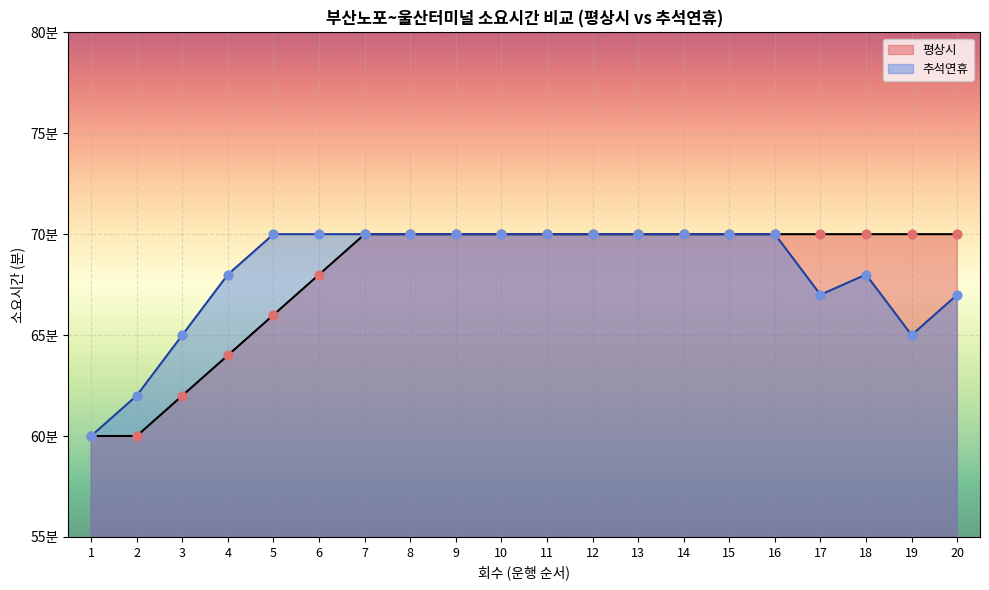

Which series has the largest total across all categories?

추석연휴 (분 소요)